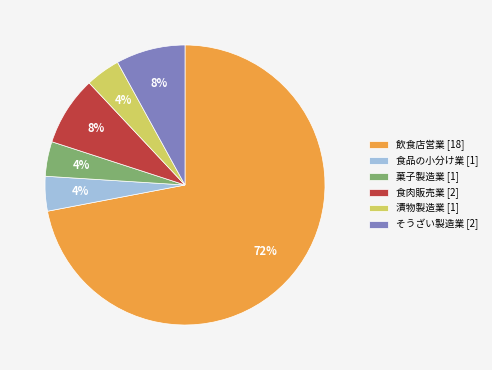

Which has a higher value, 漬物製造業 [1] or 飲食店営業 [18]?

飲食店営業 [18]